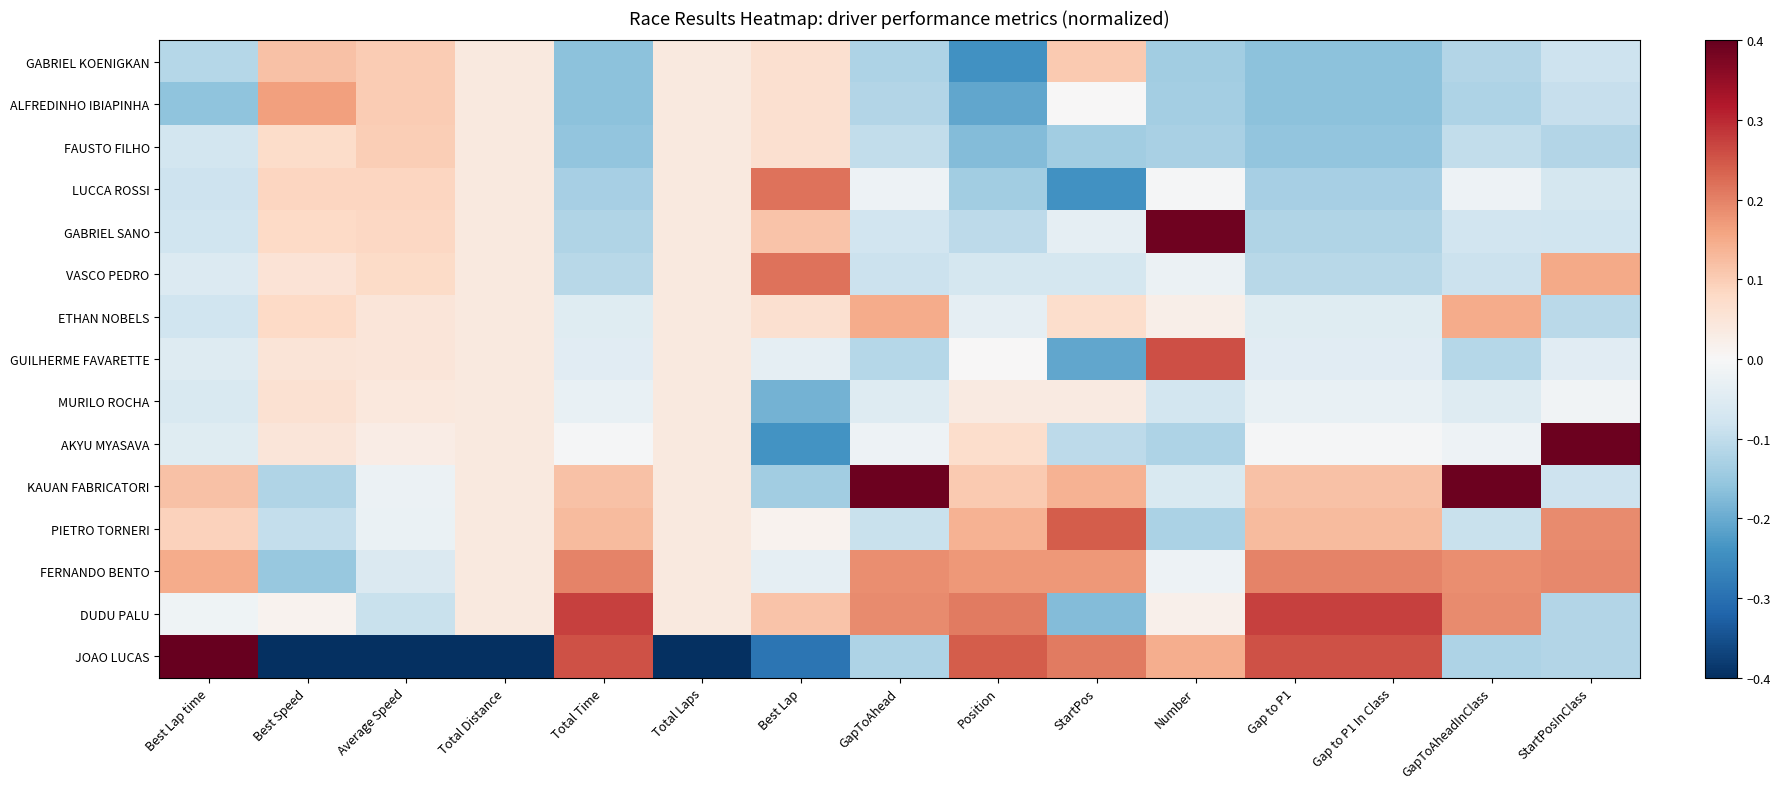

Which series has the largest total across all categories?

FERNANDO BENTO